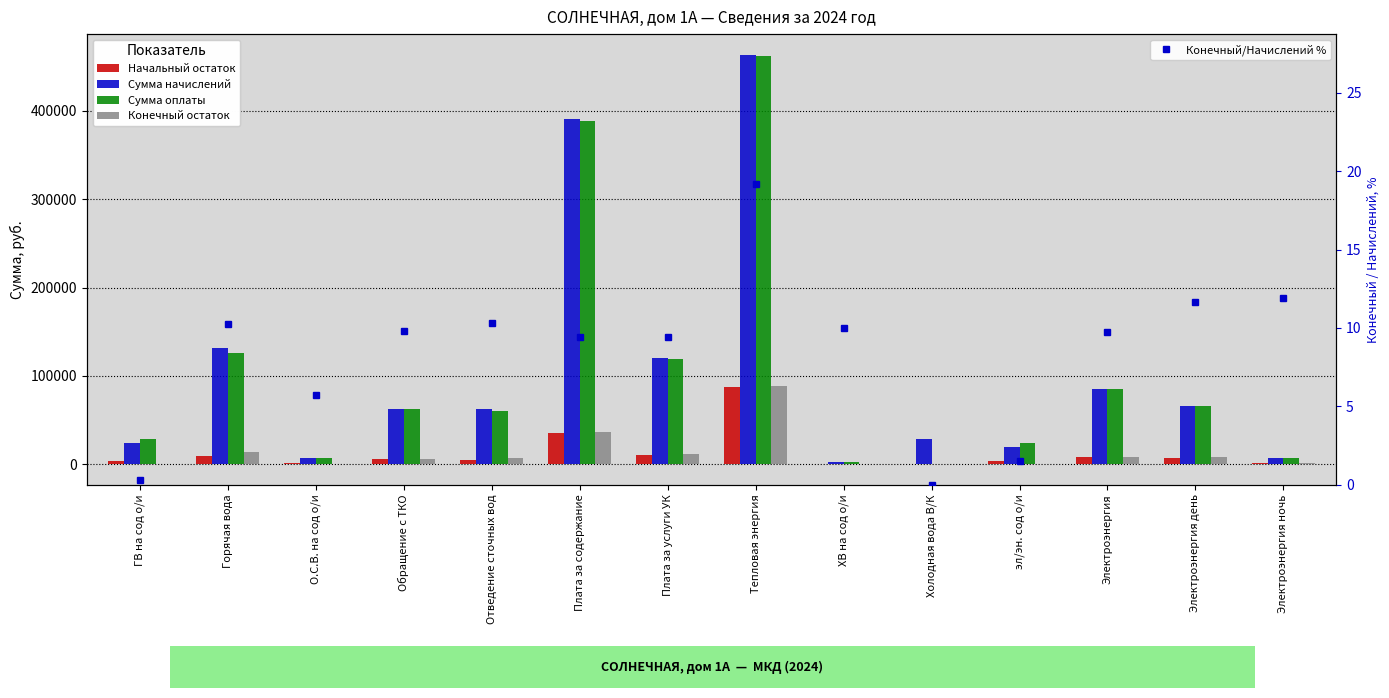

How many data points in Сумма начислений are above 62742?

7